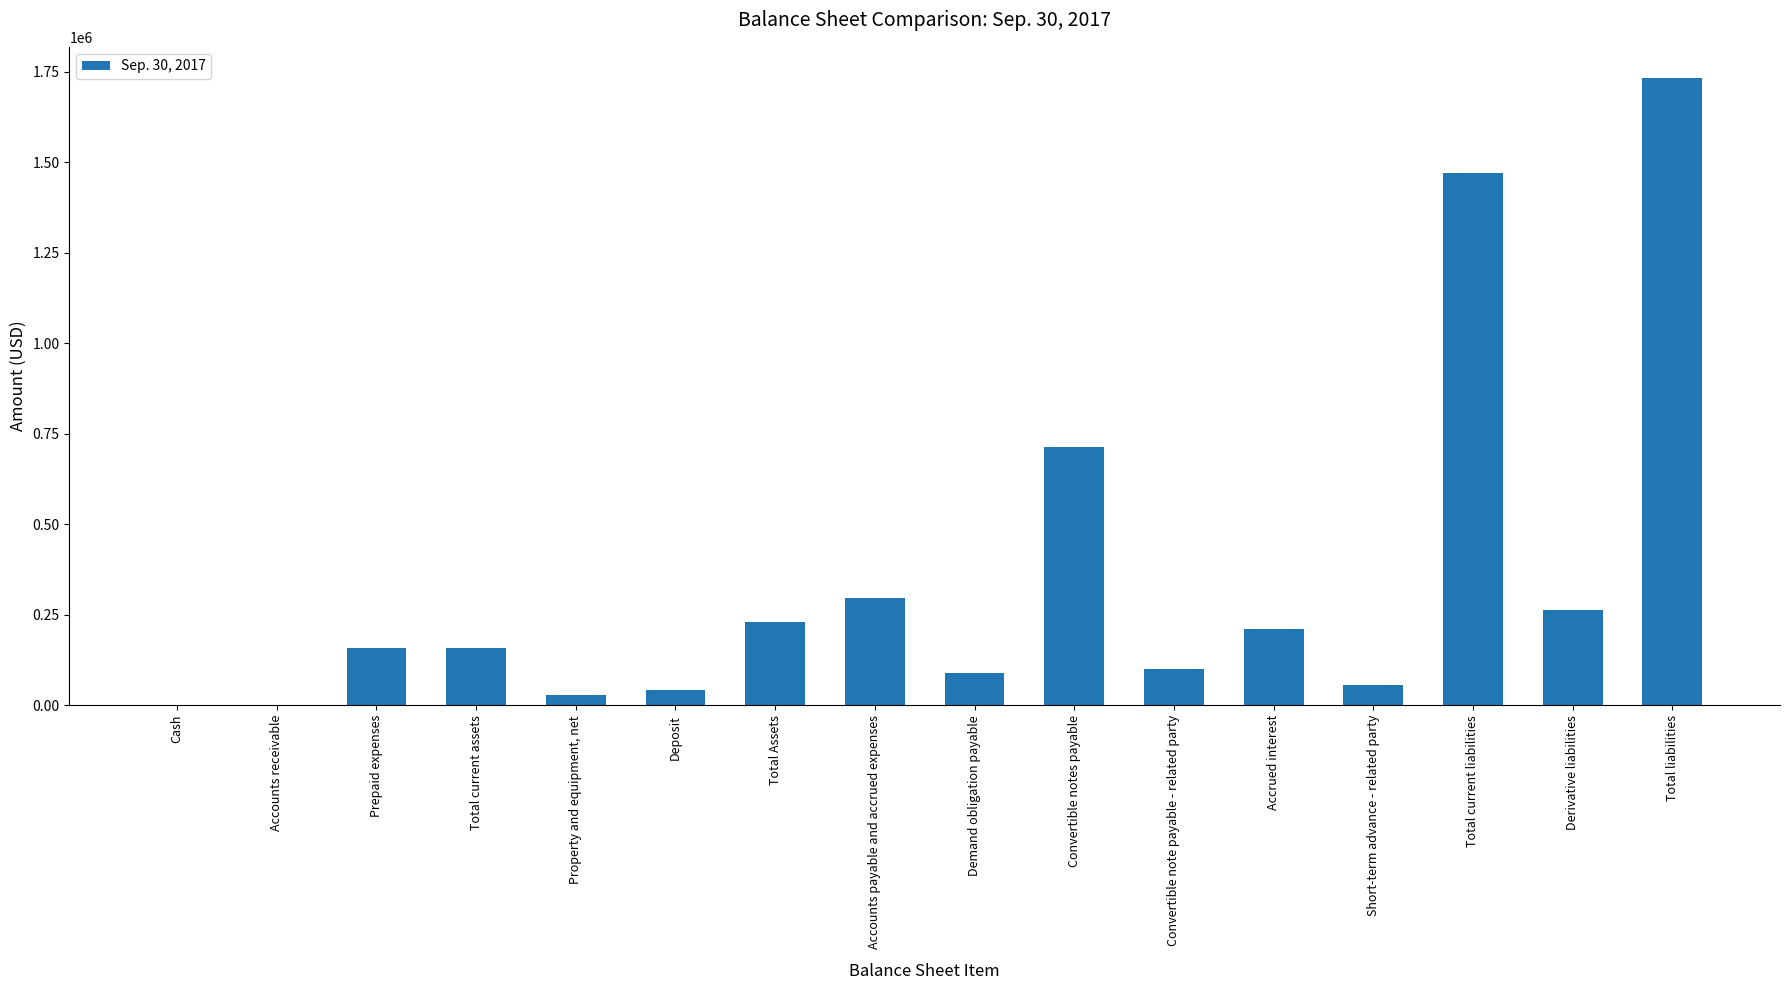

Is it true that the value at Total current liabilities is 1469454?

True